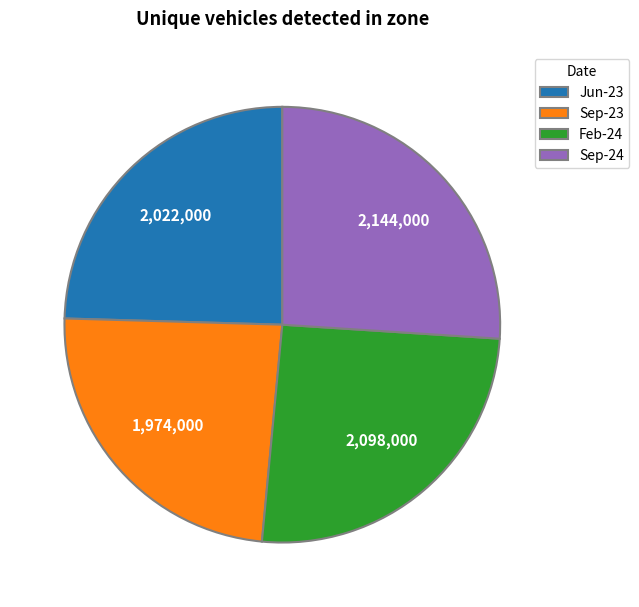

What is the ratio of the value at Jun-23 to the value at Feb-24?

1.0